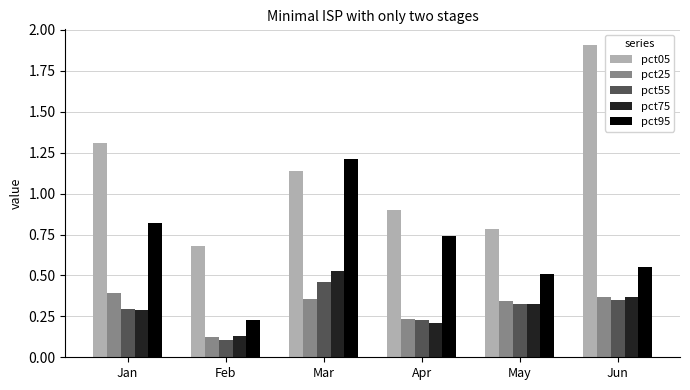

What is the difference between the maximum and minimum values in the pct95 series?

1.0